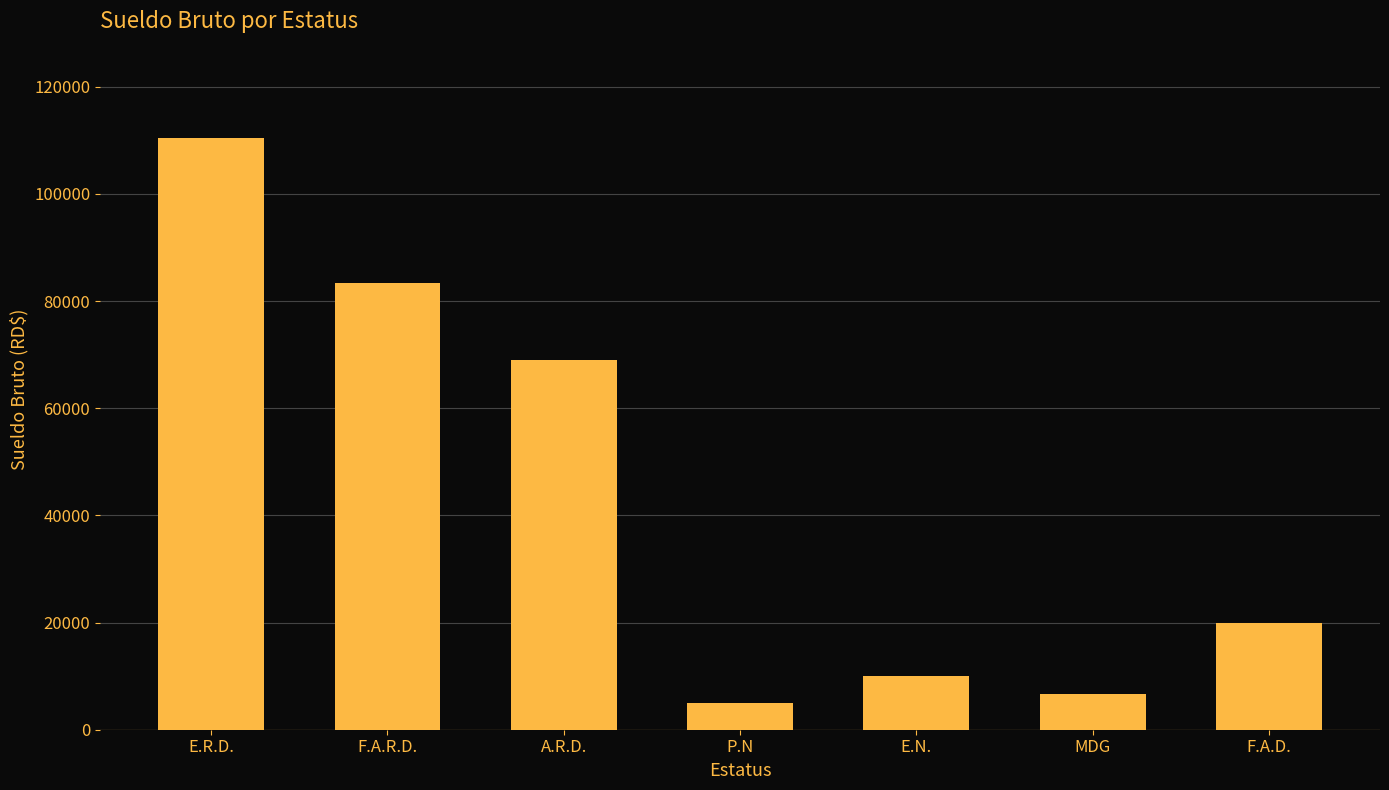

What is the smallest value displayed?

5000